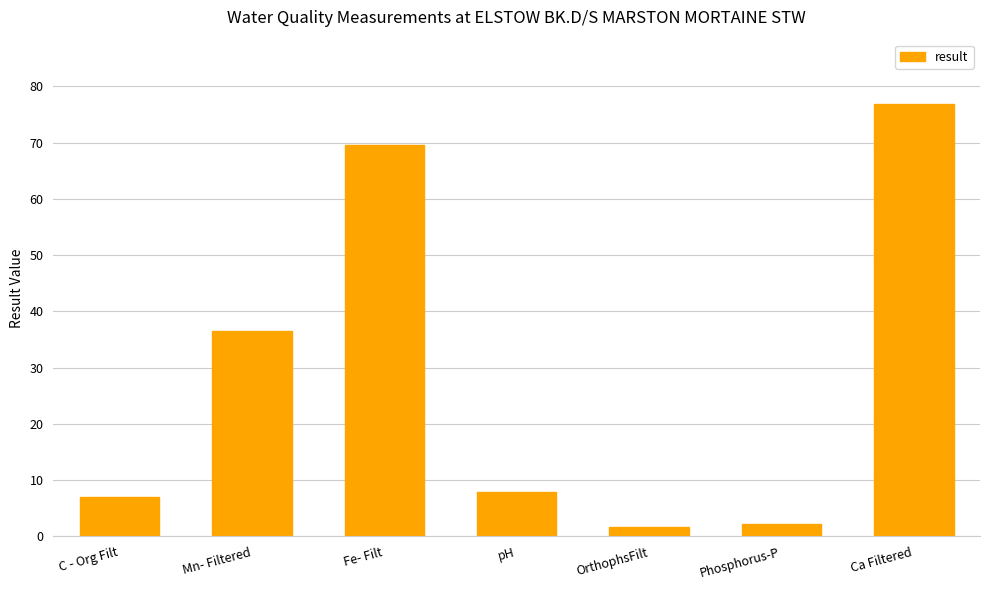

Reading left to right, what are all the values shown in this chart?

7.0	36.6	69.6	8.0	1.6	2.2	76.8